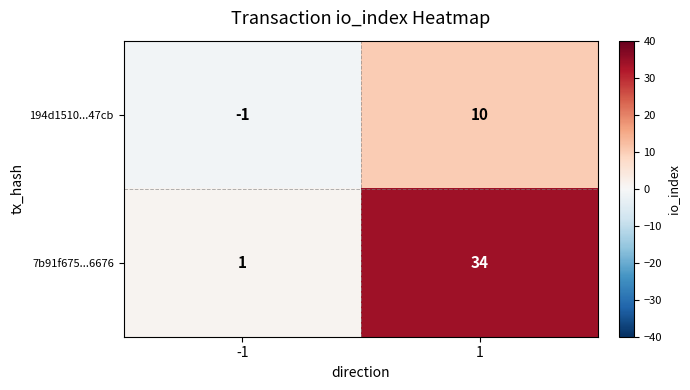

Reading left to right, list all the values displayed in this chart.

194d1510...47cb: -1	10
7b91f675...6676: 1	34